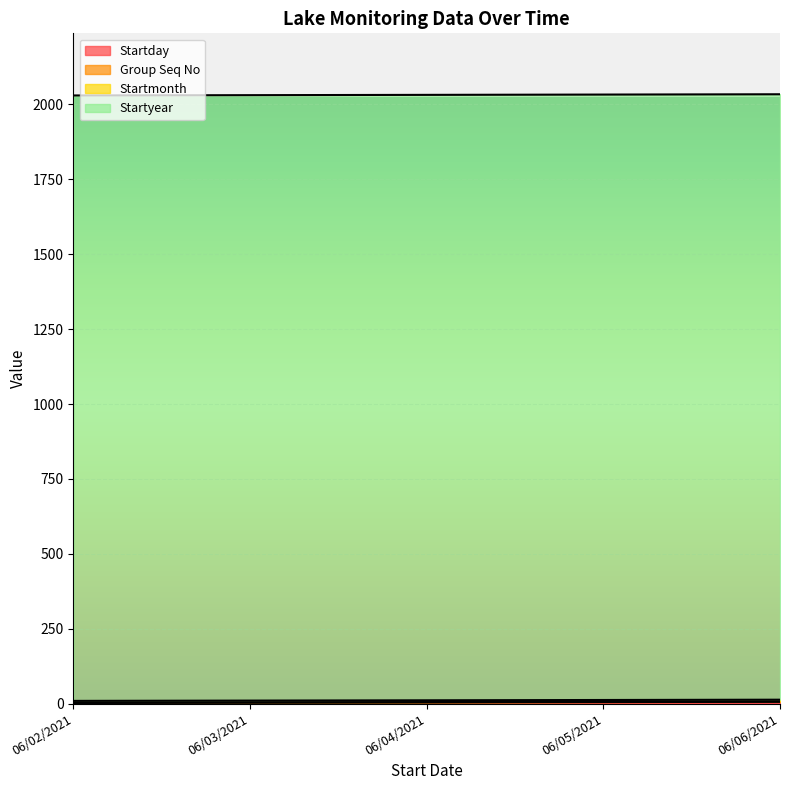

Where does the Startday series first go above 4?

06/05/2021